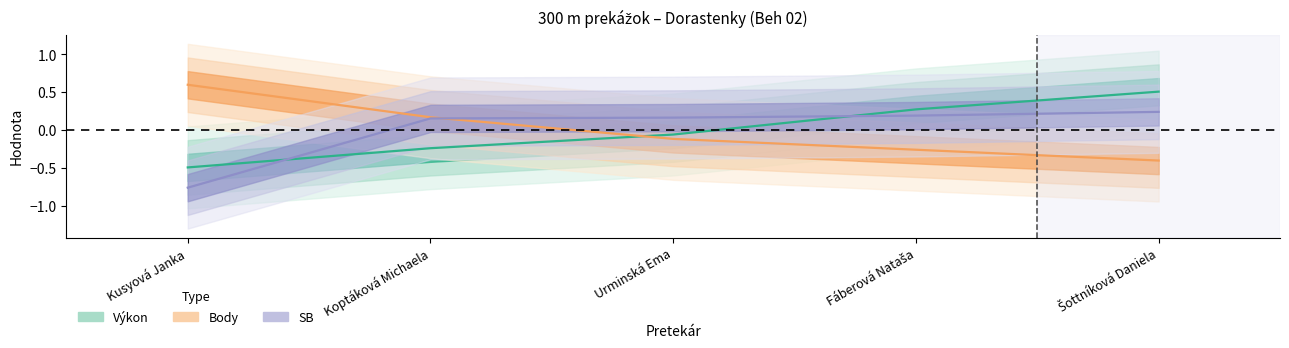

At which category does the chart reach its minimum across all series?

Kusyová Janka